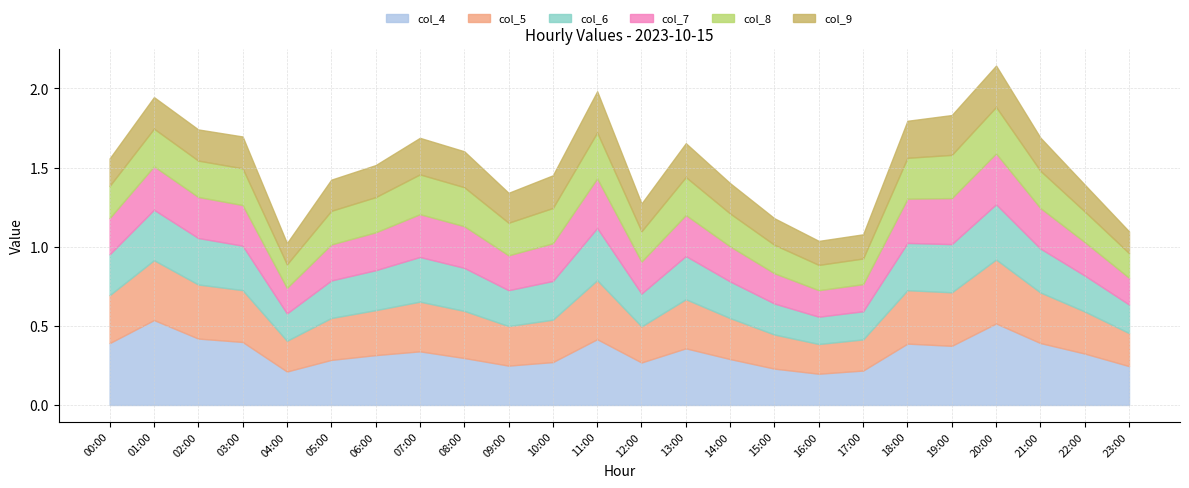

What is the sum of all col_4 values?

7.9